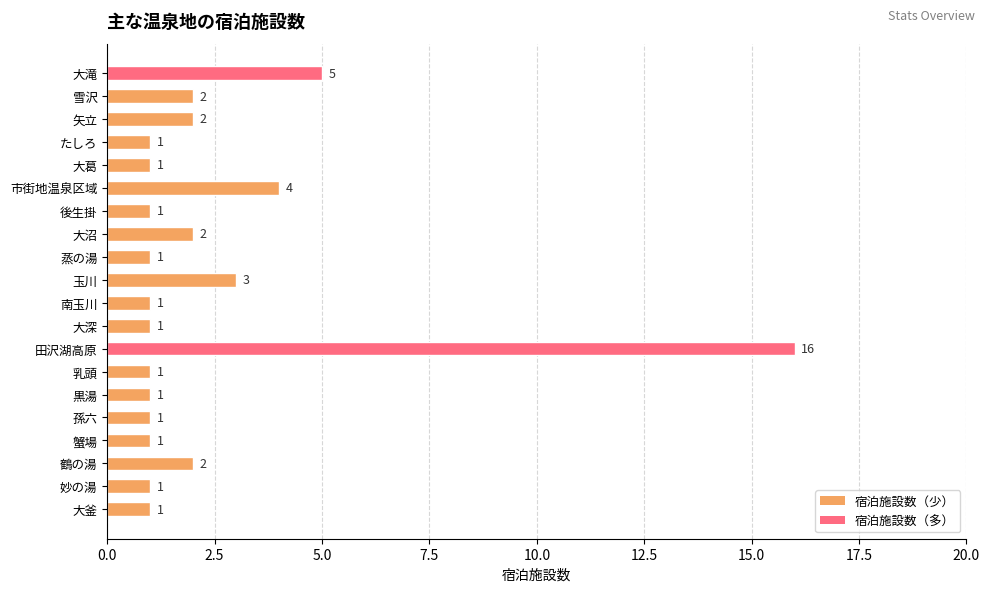

What is the sum of all values?

48